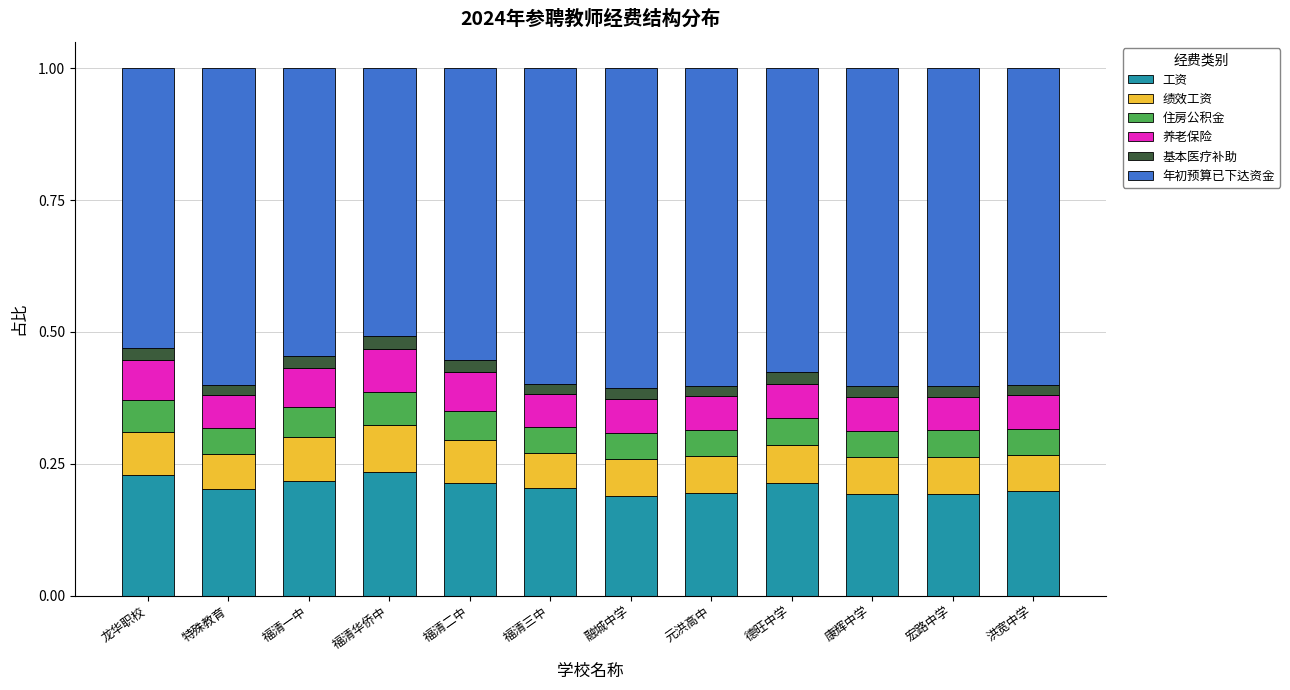

What are all the series names shown in the legend?

工资, 绩效工资, 住房公积金, 养老保险, 基本医疗补助, 年初预算已下达资金